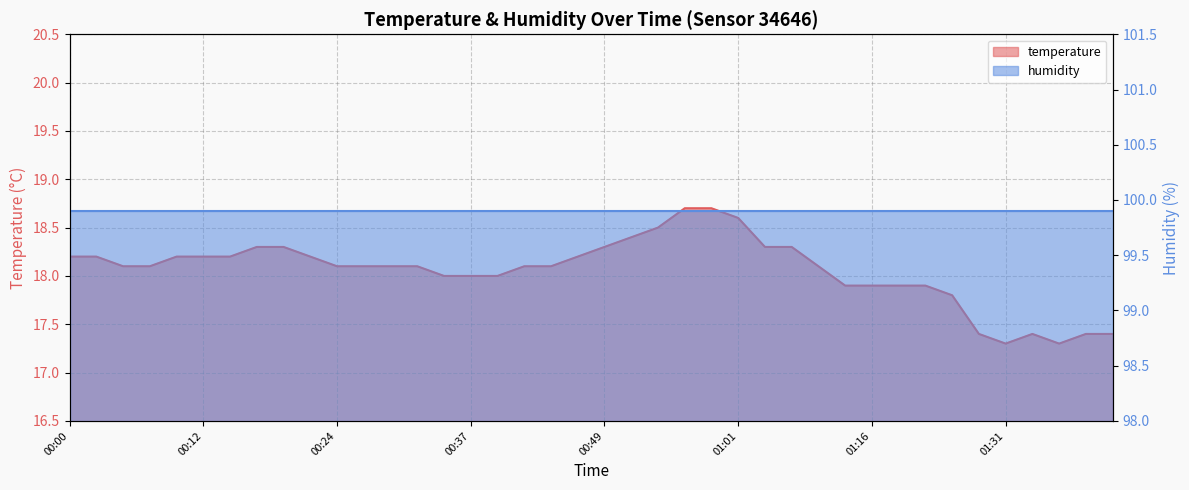

Reading right to left, list all the values displayed in this chart.

01:41=17.4	01:38=17.4	01:36=17.3	01:33=17.4	01:31=17.3	01:28=17.4	01:23=17.8	01:21=17.9	01:18=17.9	01:16=17.9	01:13=17.9	01:08=18.1	01:06=18.3	01:03=18.3	01:01=18.6	00:58=18.7	00:56=18.7	00:54=18.5	00:51=18.4	00:49=18.3	00:46=18.2	00:44=18.1	00:41=18.1	00:39=18.0	00:37=18.0	00:34=18.0	00:32=18.1	00:29=18.1	00:27=18.1	00:24=18.1	00:22=18.2	00:19=18.3	00:17=18.3	00:15=18.2	00:12=18.2	00:10=18.2	00:07=18.1	00:05=18.1	00:02=18.2	00:00=18.2